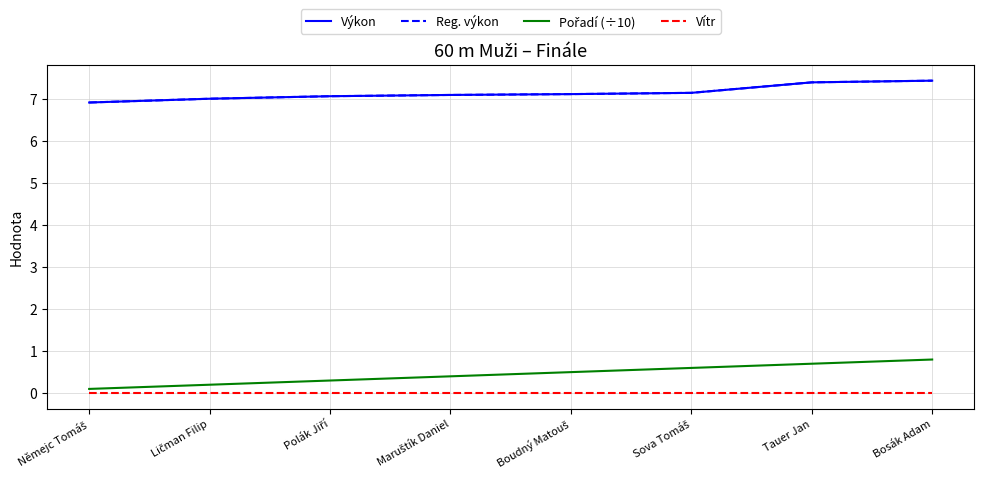

Is this an area chart (filled region under the line)?

No